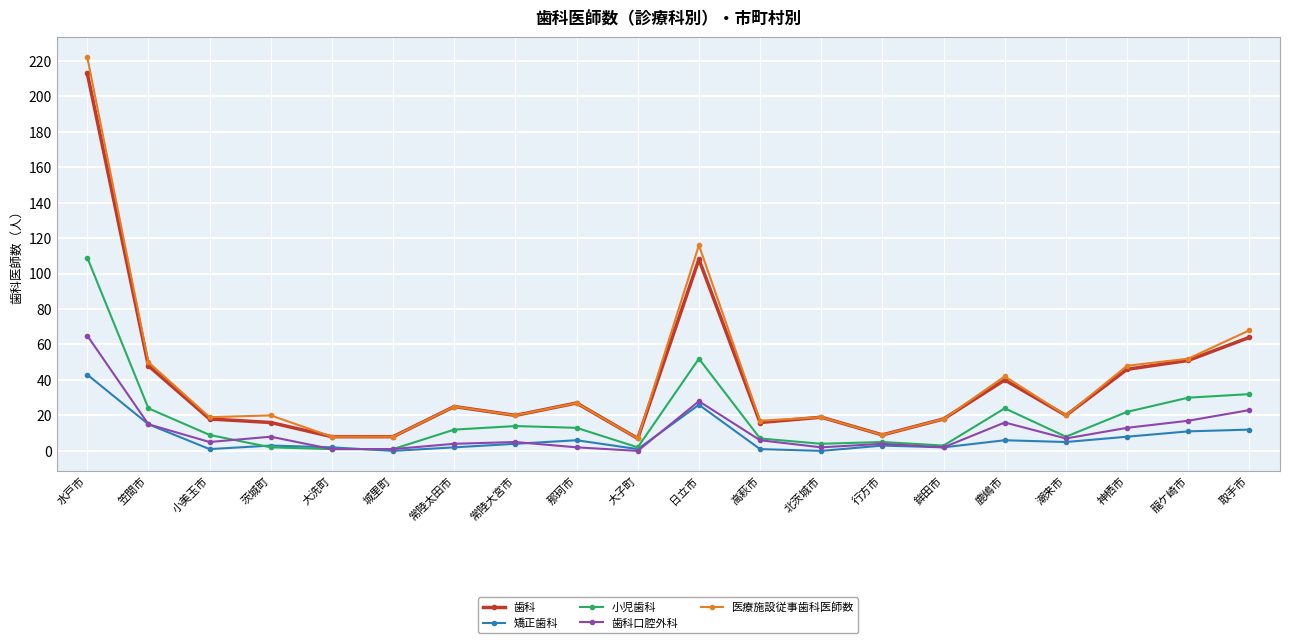

Which category has the highest value across all series?

水戸市